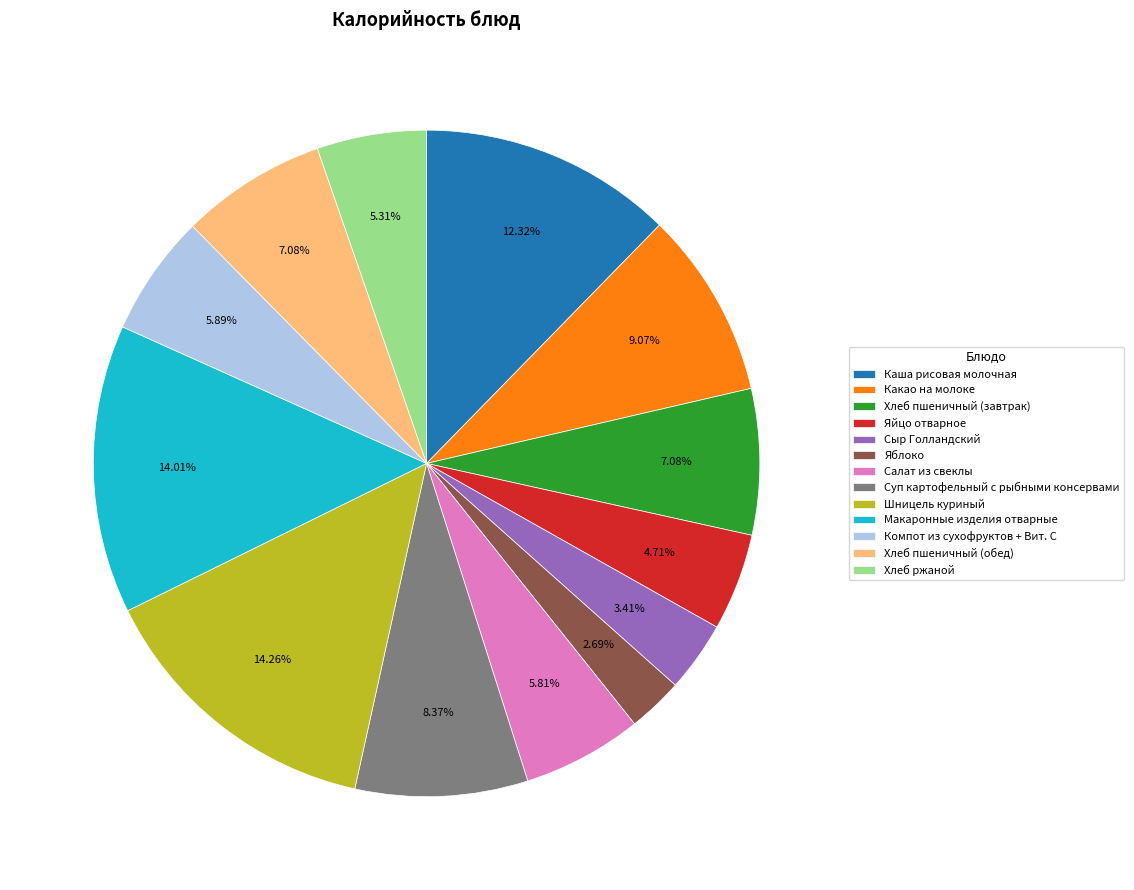

Which has a higher value, Какао на молоке or Макаронные изделия отварные?

Макаронные изделия отварные